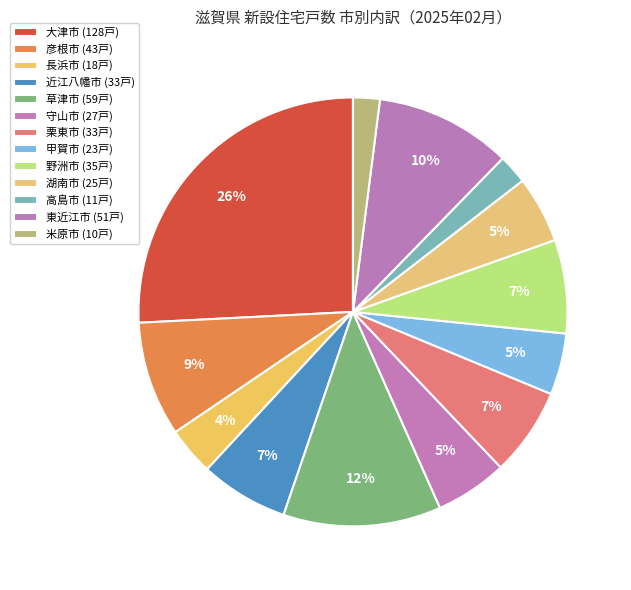

Which has a higher value, 栗東市 or 野洲市?

野洲市